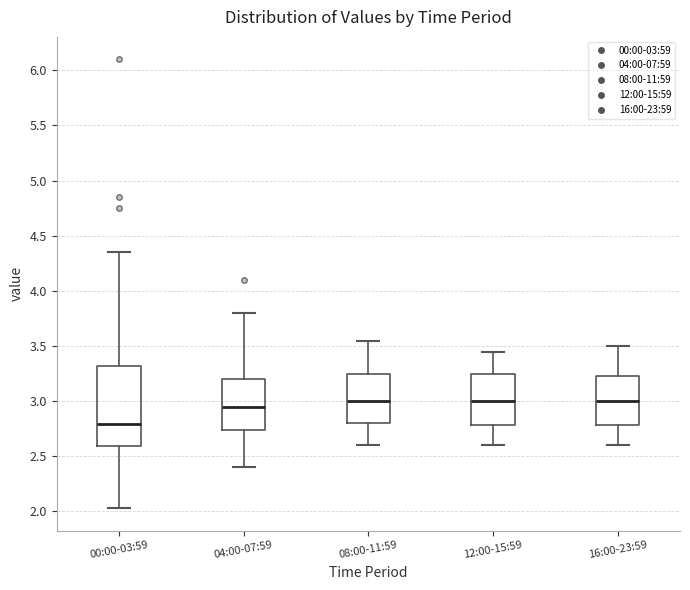

Where is the lower edge of the box for 08:00-11:59 on the y-axis? The values are not printed on the chart, so give them approximately, as read against the axis.

2.80